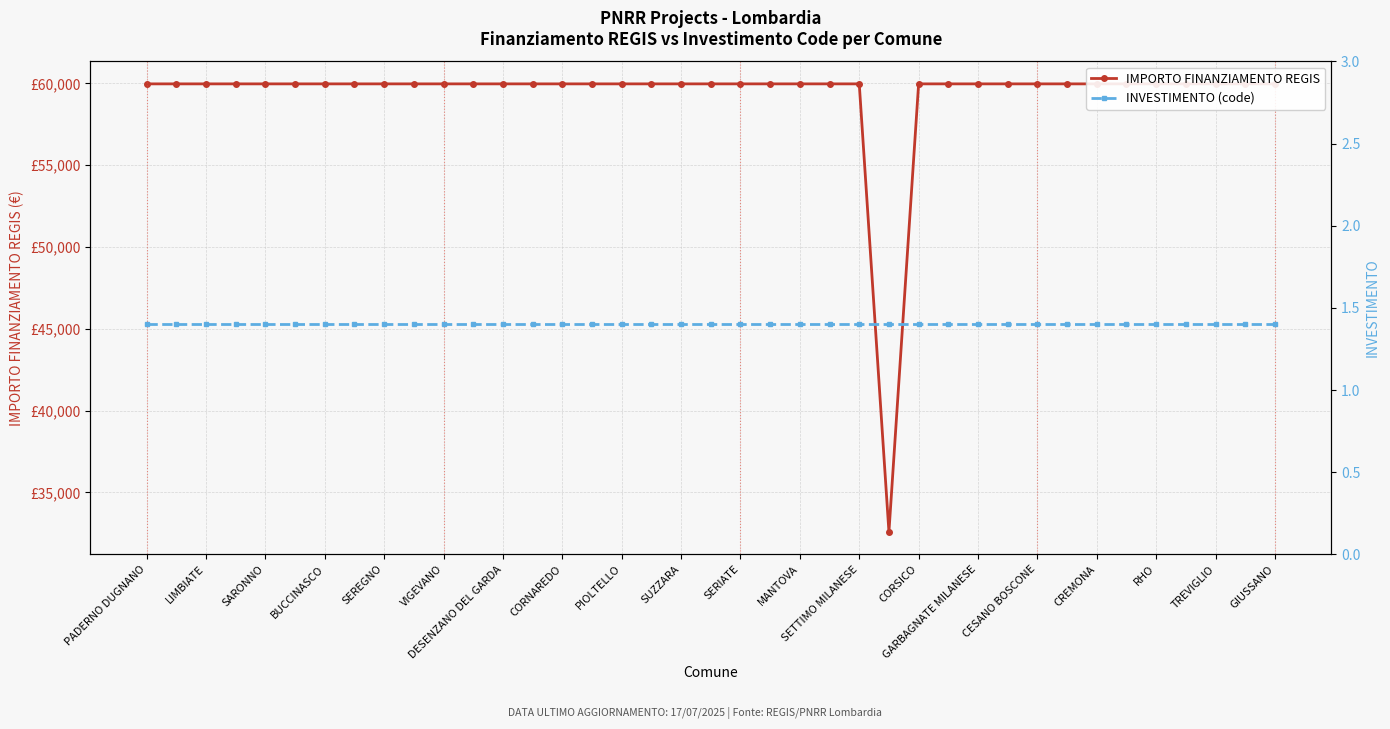

What is the value of the IMPORTO FINANZIAMENTO REGIS point at the 24th from the left?

59966.0